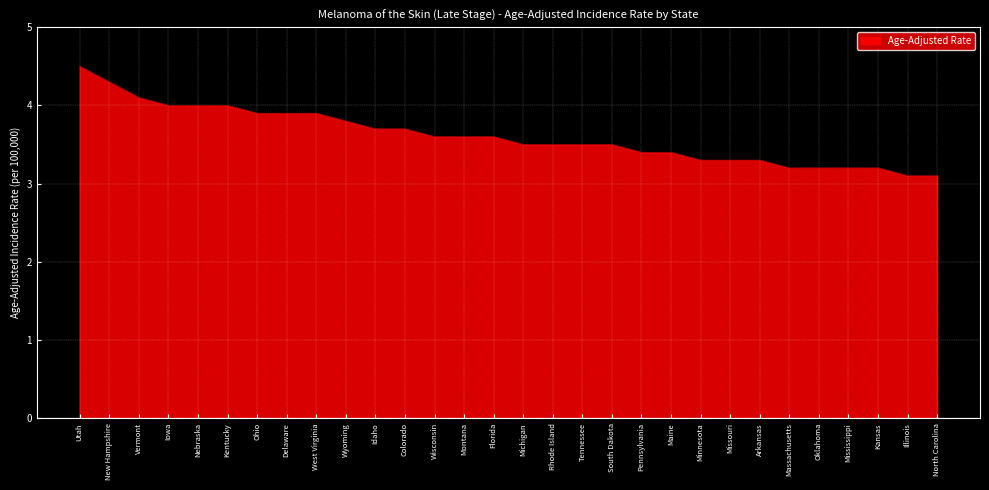

Reading right to left, transcribe all the data shown in this chart.

3.1	3.1	3.2	3.2	3.2	3.2	3.3	3.3	3.3	3.4	3.4	3.5	3.5	3.5	3.5	3.6	3.6	3.6	3.7	3.7	3.8	3.9	3.9	3.9	4.0	4.0	4.0	4.1	4.3	4.5